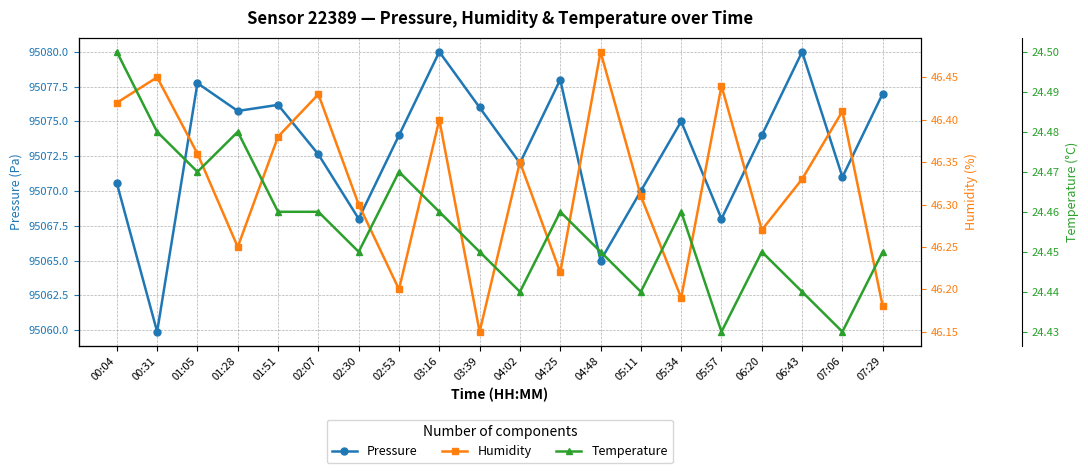

Where is the first local maximum for humidity?

00:31